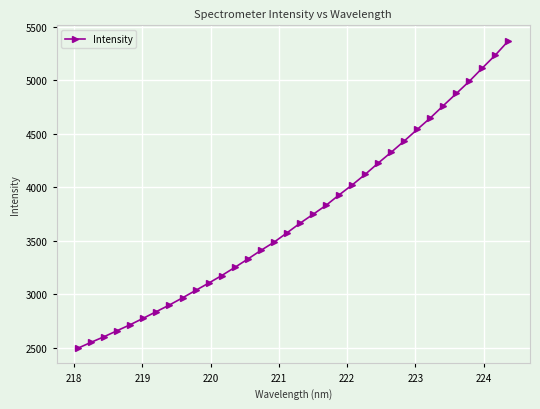

How many lines are shown in the chart?

1